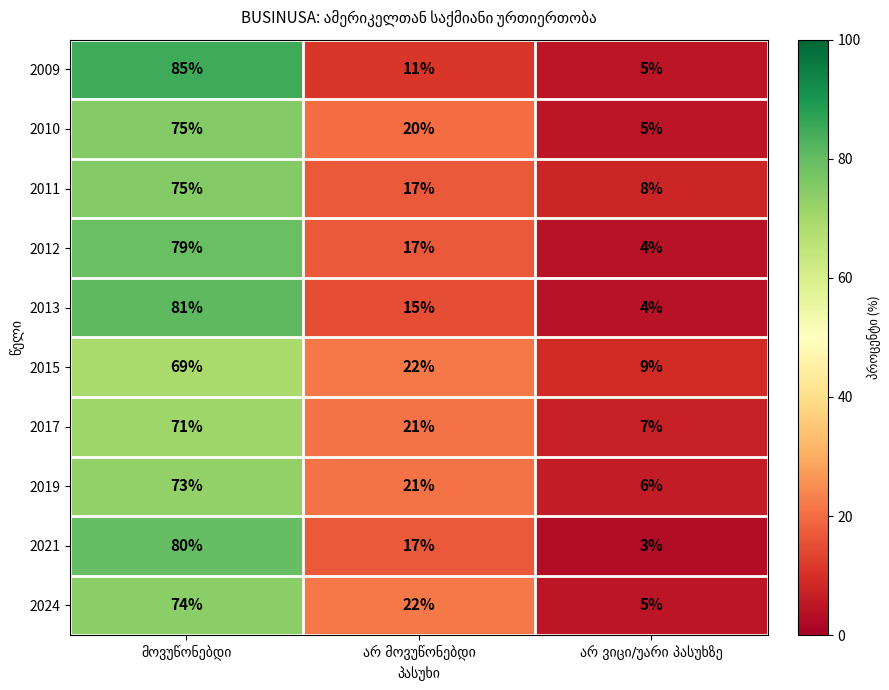

Which series has the largest range (max minus min)?

2009